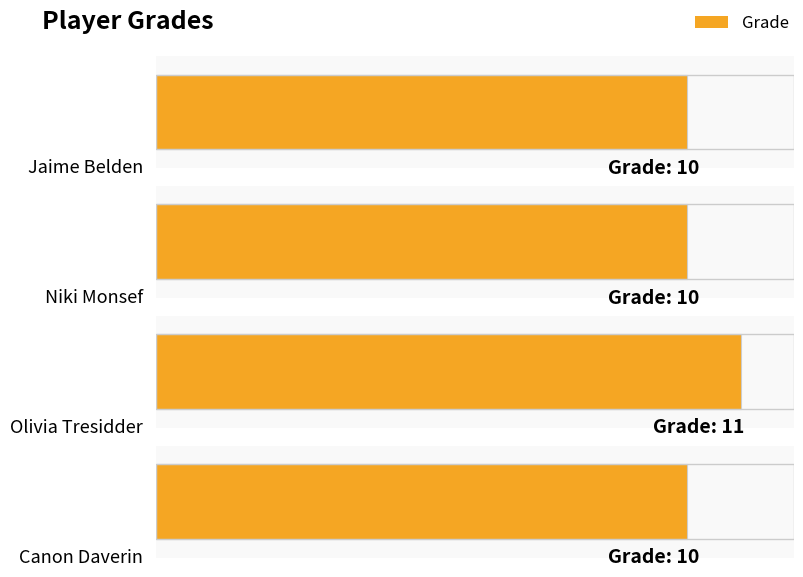

What is the label of the 2nd bar from the right?

Olivia Tresidder